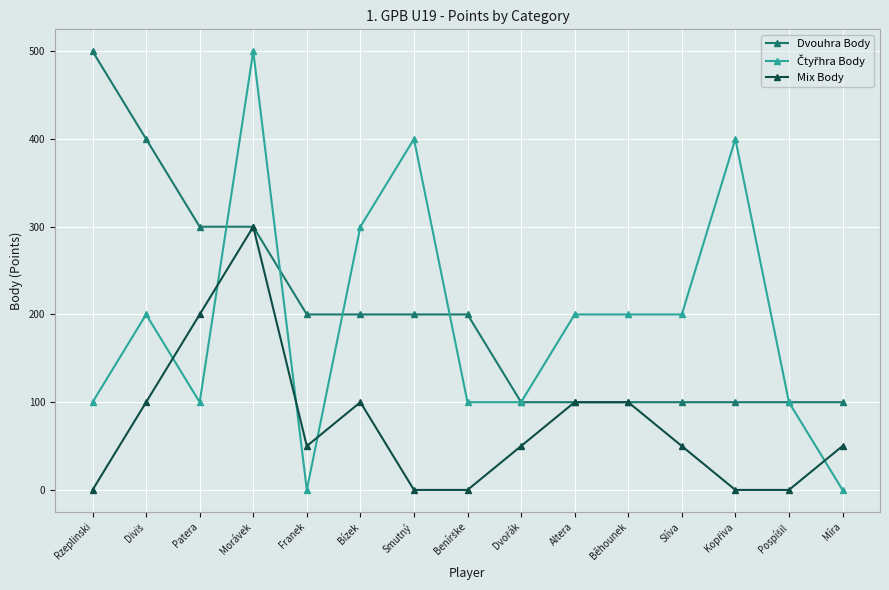

What is the label of the 15th point from the right?

Rzeplinski